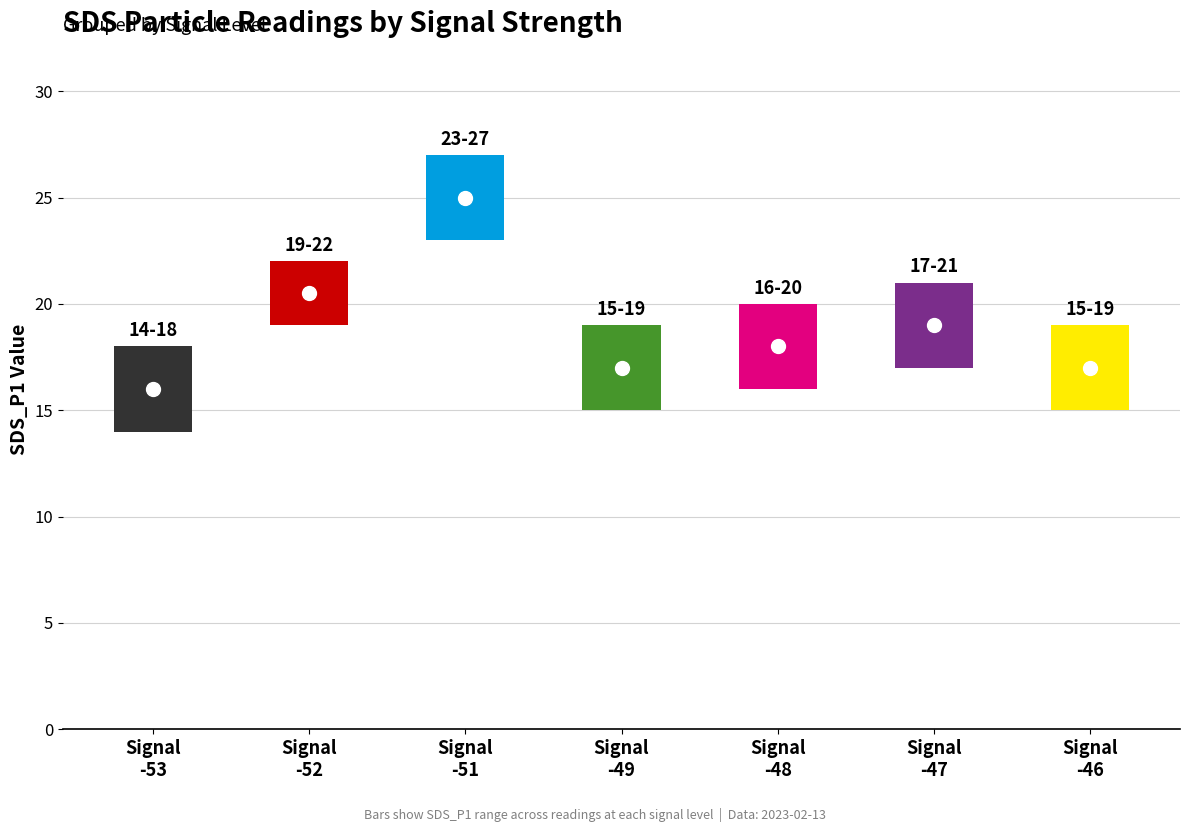

The value of SDS_P1 at -52 is 20.6. True or false?

True